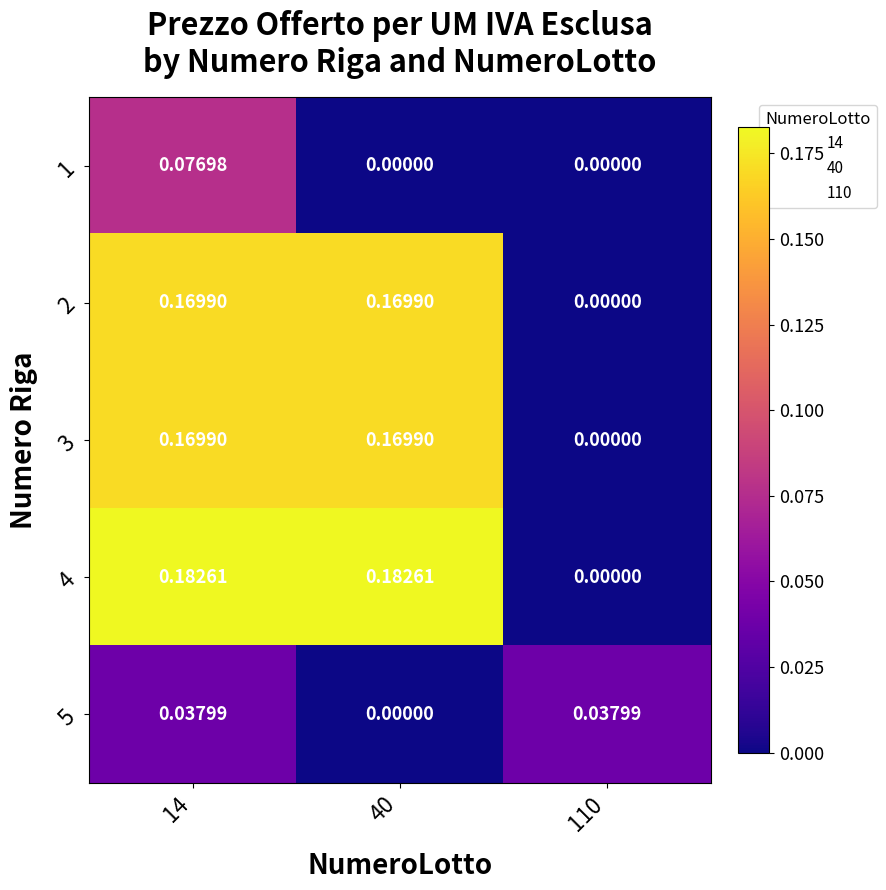

Reading left to right, what are all the values shown in this chart?

1: 14=0.1	40=0.0	110=0.0
2: 14=0.2	40=0.2	110=0.0
3: 14=0.2	40=0.2	110=0.0
4: 14=0.2	40=0.2	110=0.0
5: 14=0.0	40=0.0	110=0.0